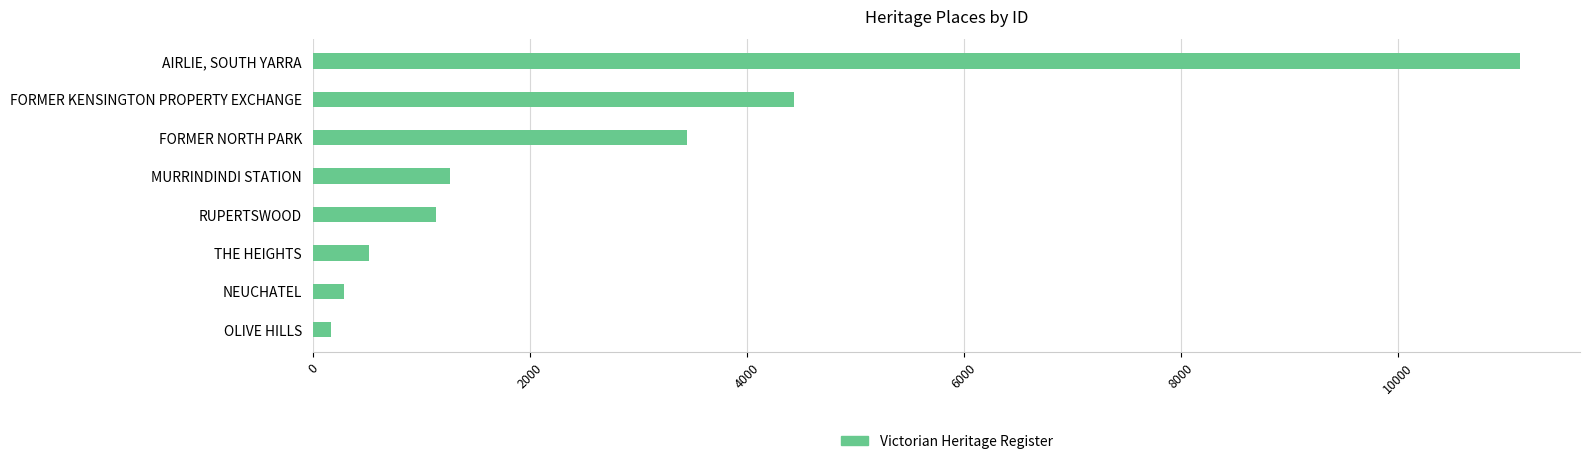

How many distinct data groups are displayed?

1